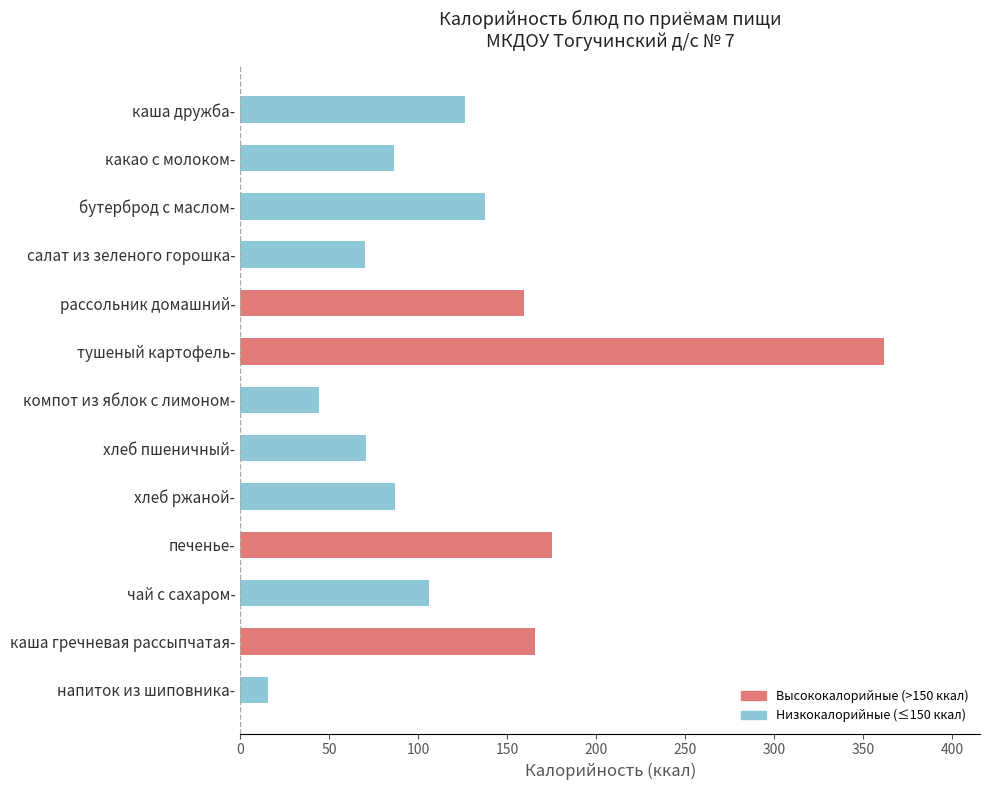

What is the approximate value at каша гречневая рассыпчатая-?

165.6